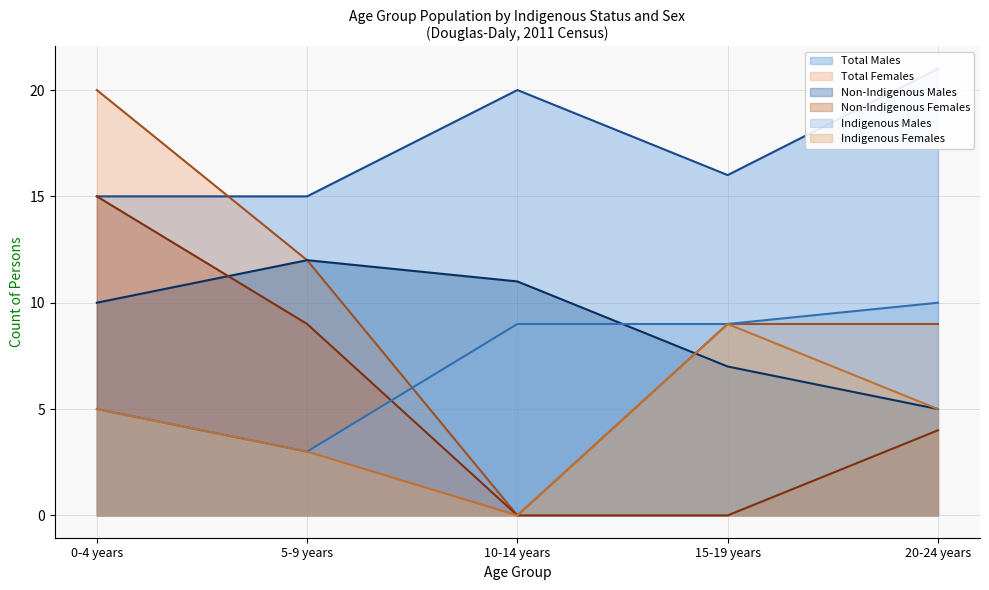

Does the chart display data point markers on the line(s)?

No